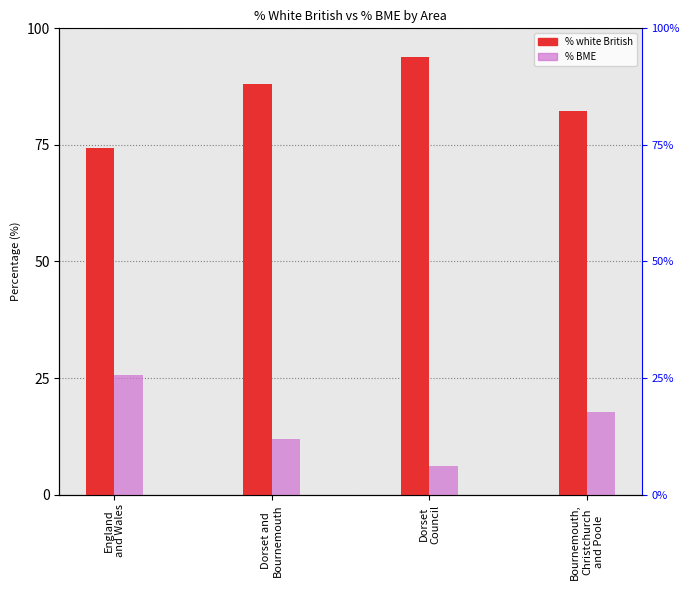

At which label does % white British reach its peak?

Dorset
Council